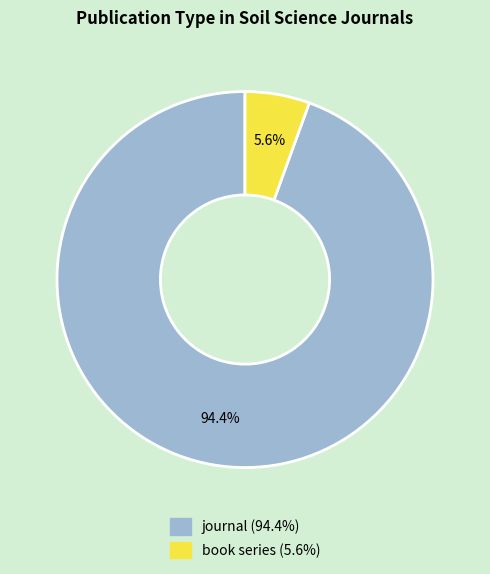

To the nearest percent, what is the difference between the largest and smallest slice percentages?

89%